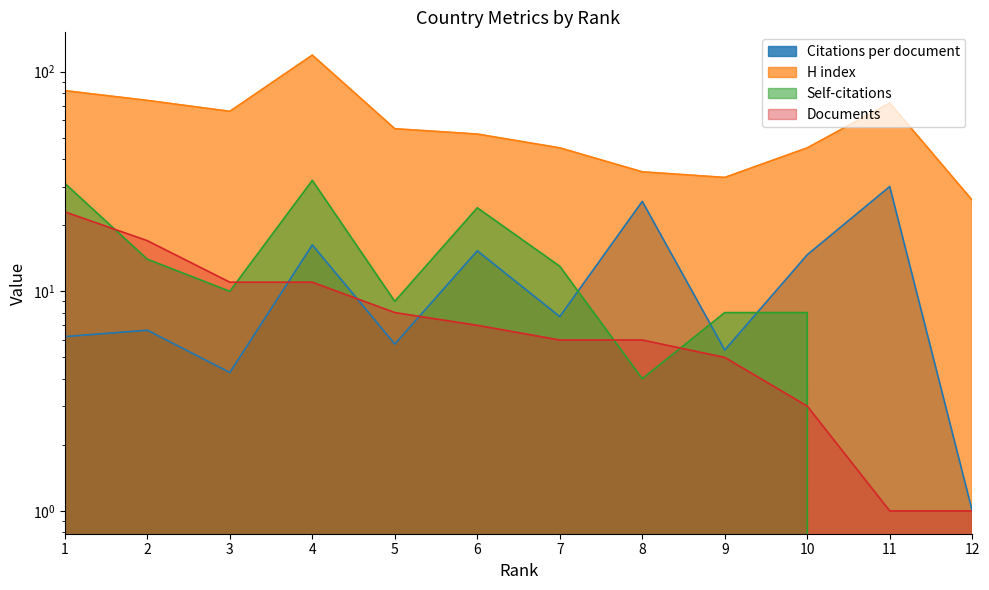

At which label does Documents first exceed 7?

1